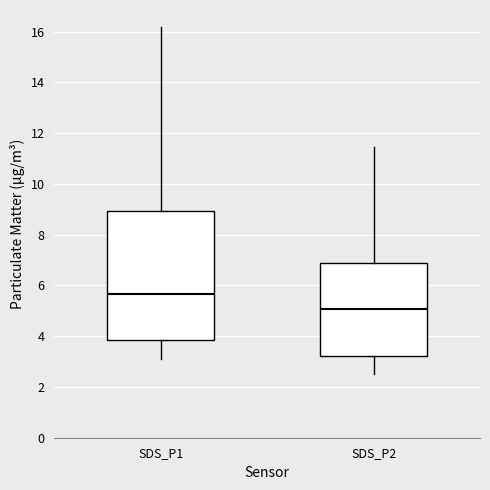

Which box is the tallest, from its lower edge to its upper edge?

SDS_P1